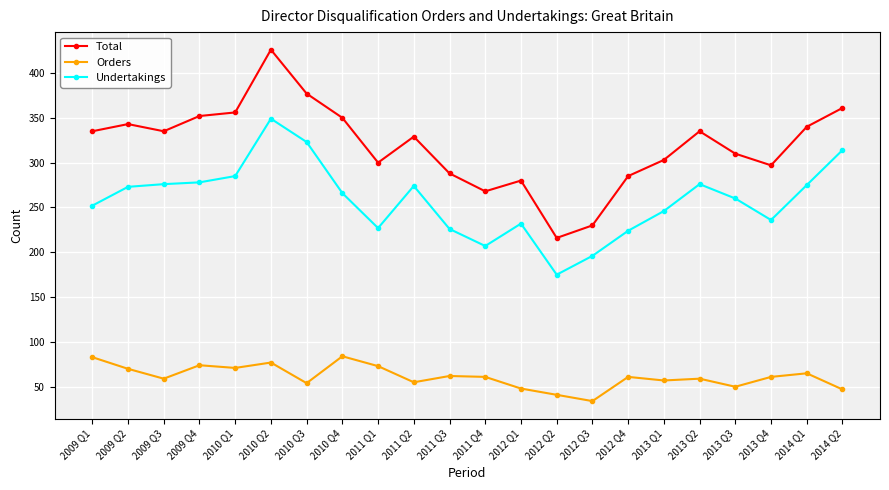

What is the sum of all Orders values?

1346